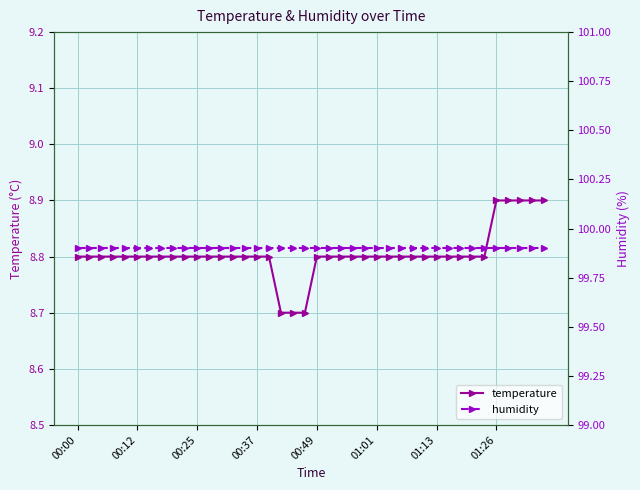

Rank the series by their maximum value, from highest to lowest.

humidity, temperature